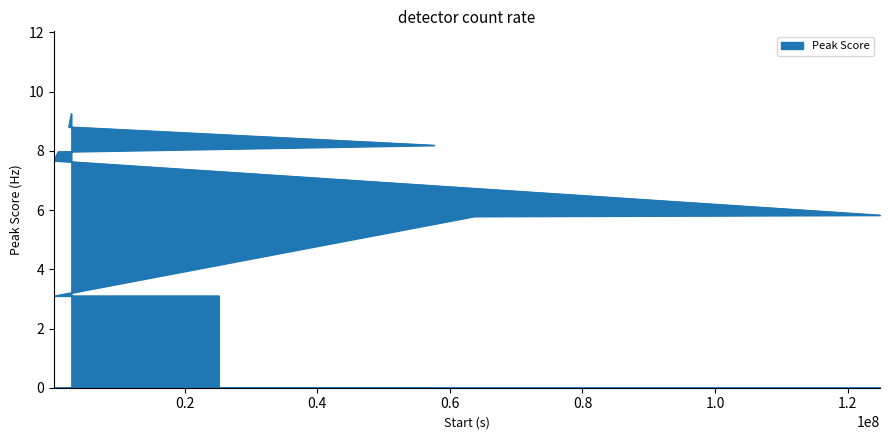

What is the difference between the values at 2928965 and 413972?

6.2